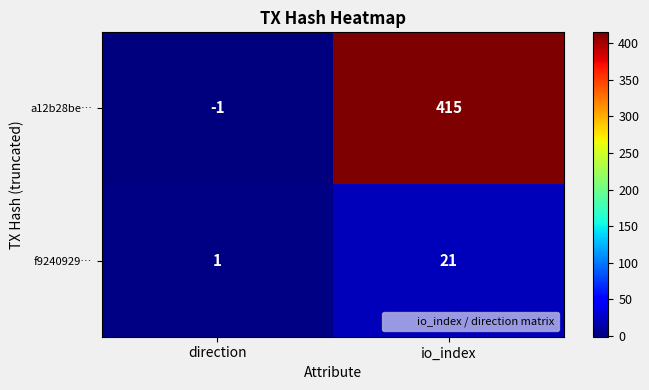

Is it true that a12b28be… equals 109 at io_index?

False